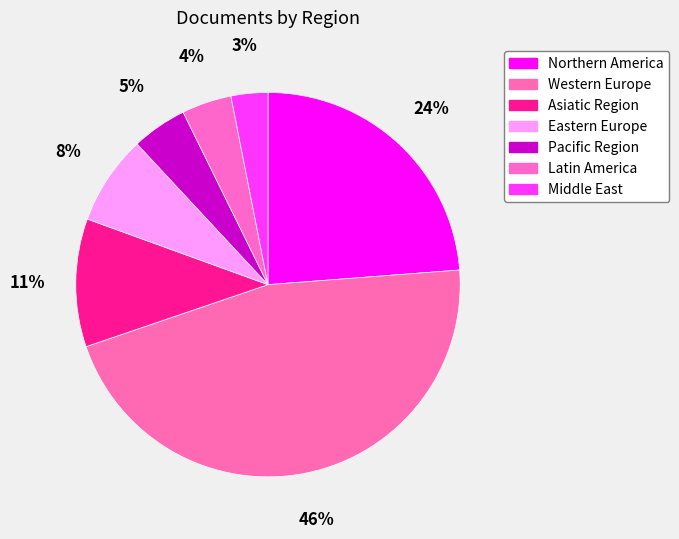

How many segments does this pie chart have?

7